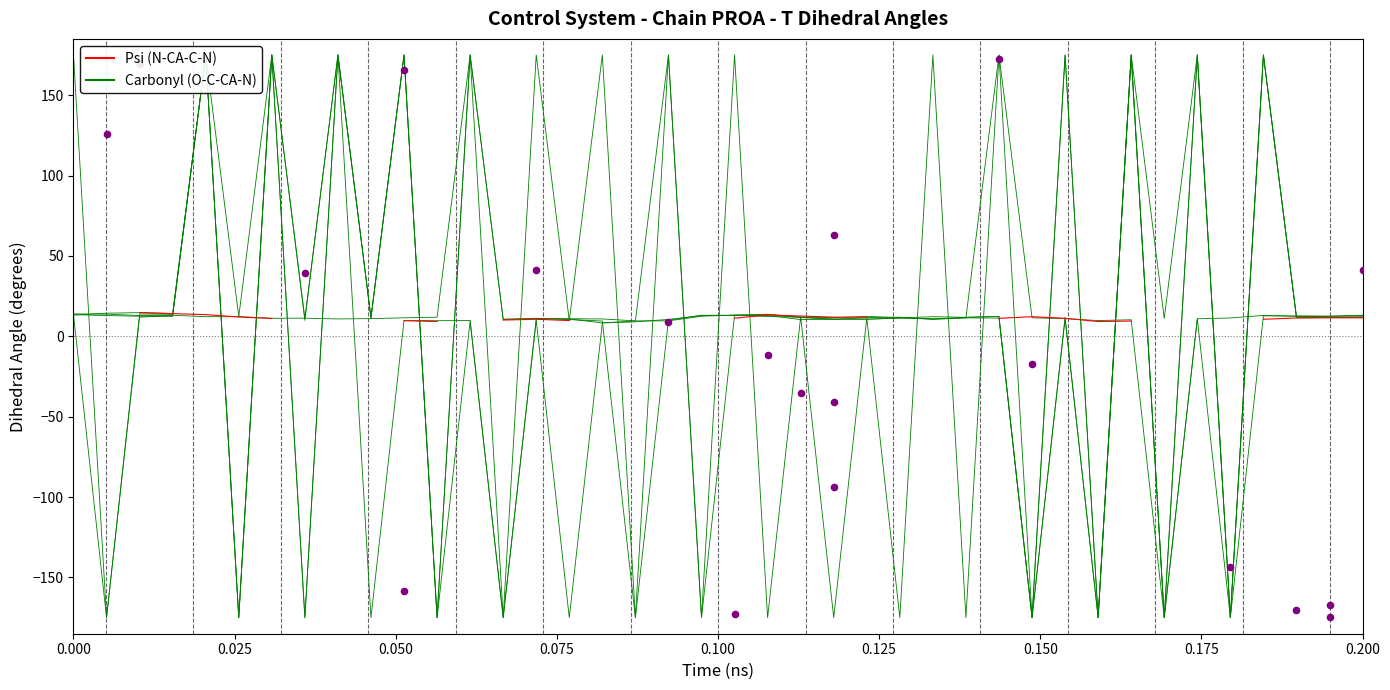

What are all the series names shown in the legend?

Psi (N-CA-C-N), Carbonyl (O-C-CA-N)